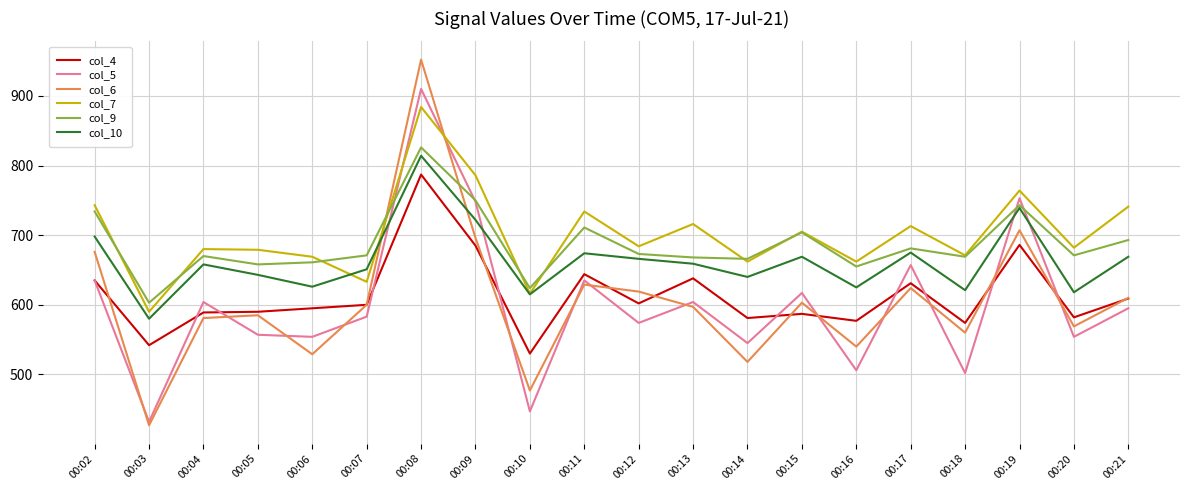

How many lines are shown in the chart?

6